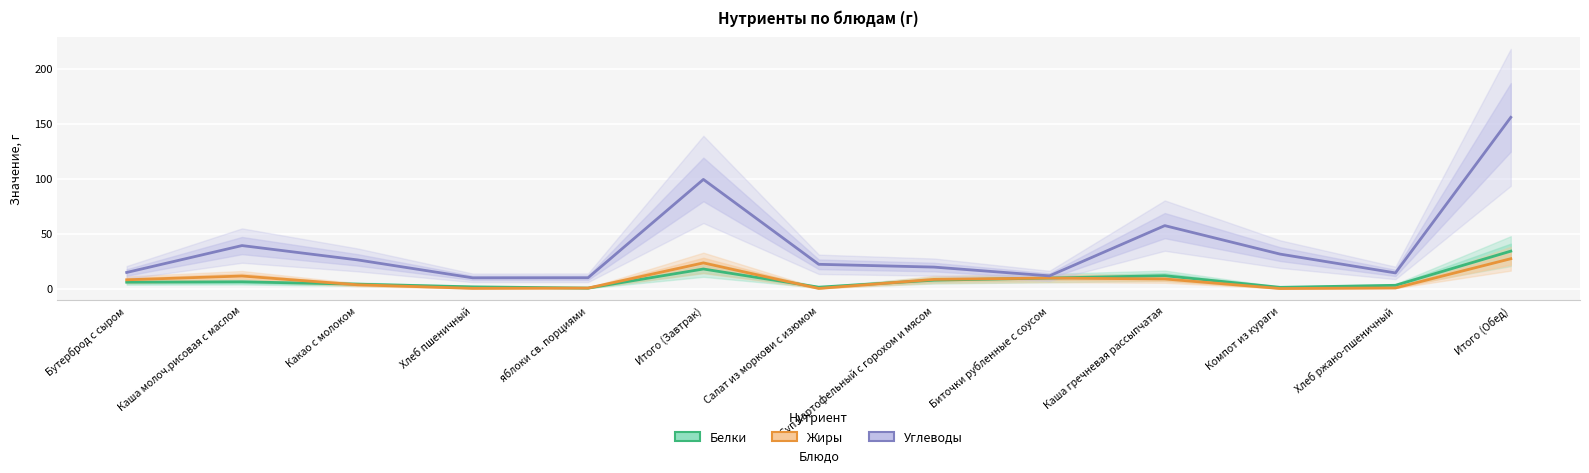

What value does the Жиры series have at Каша молоч.рисовая с маслом?

11.4